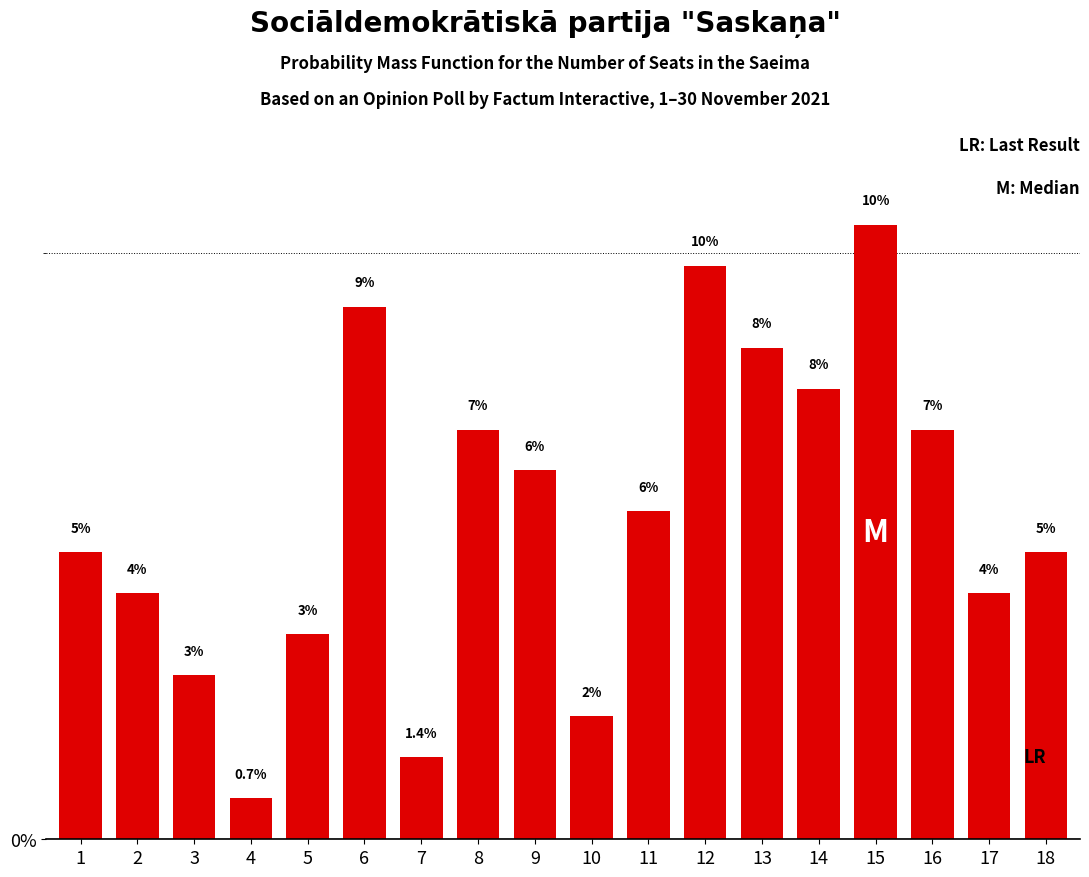

Are the bars grouped side by side (vs. stacked)?

No